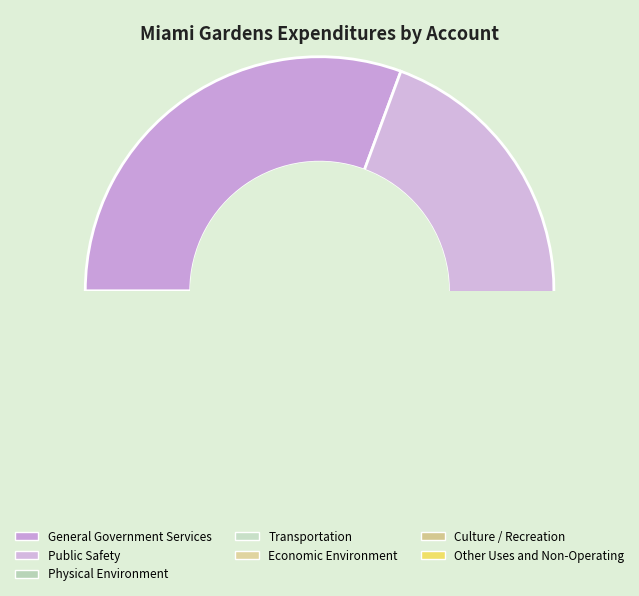

Count the number of slices in the pie.

7